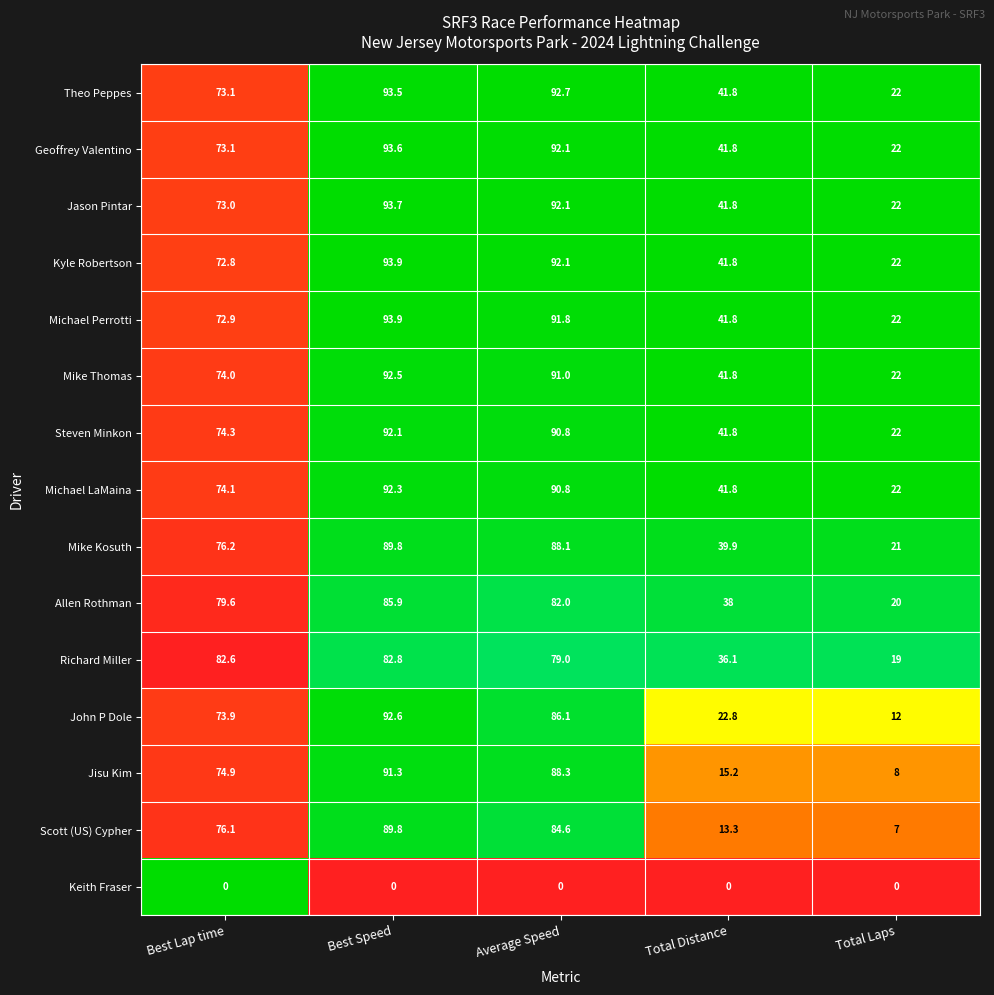

List the labels in order of John P Dole value, smallest first.

Total Laps, Total Distance, Best Lap time, Average Speed, Best Speed